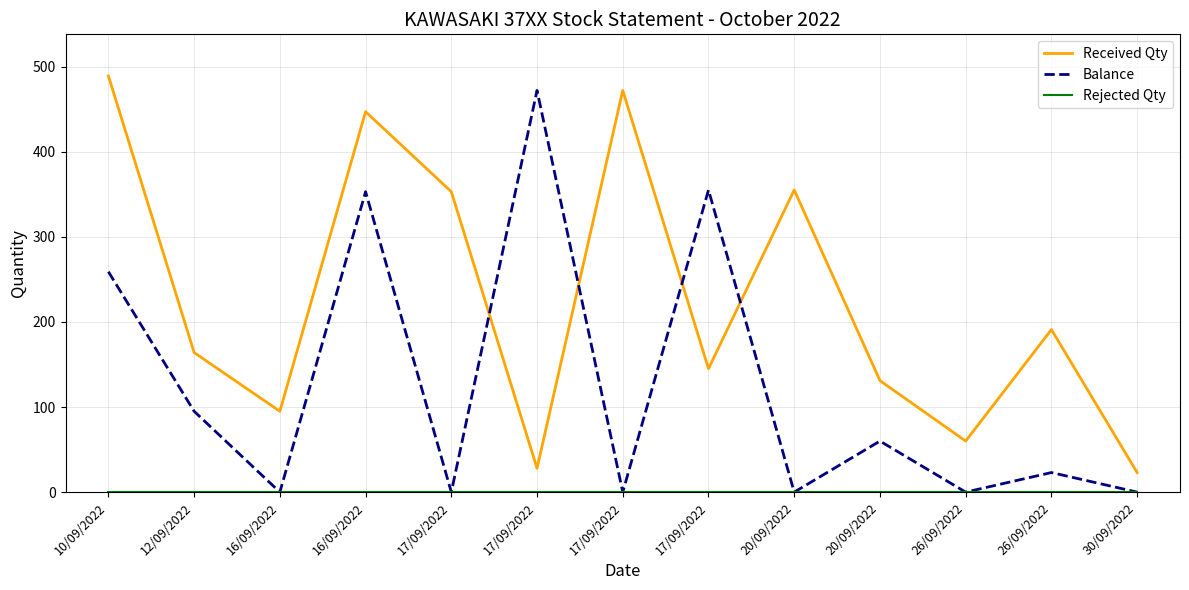

What is the spread (max minus min) of values at 30/09/2022?

23